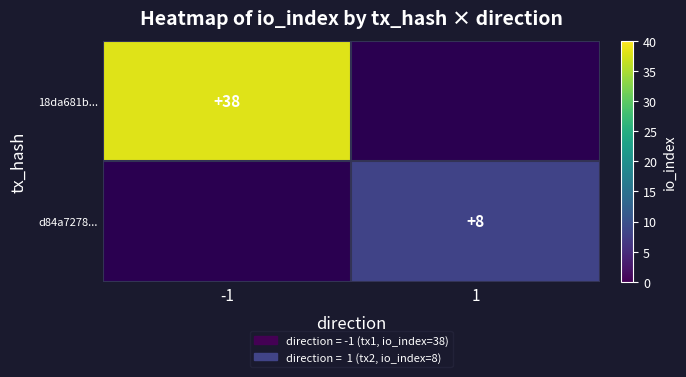

The value of 18da681b... at -1 is 38. True or false?

True